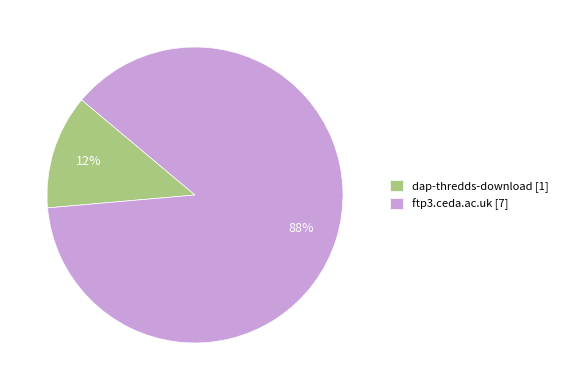

How many slices are in this pie chart?

2